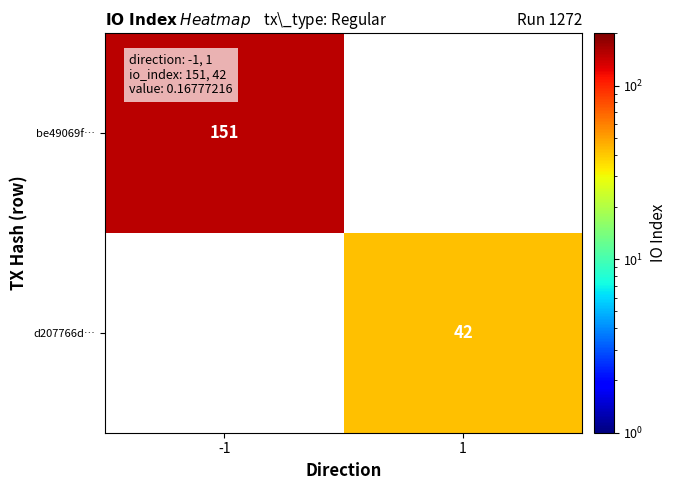

The value of be49069f… at -1 is 251. True or false?

False